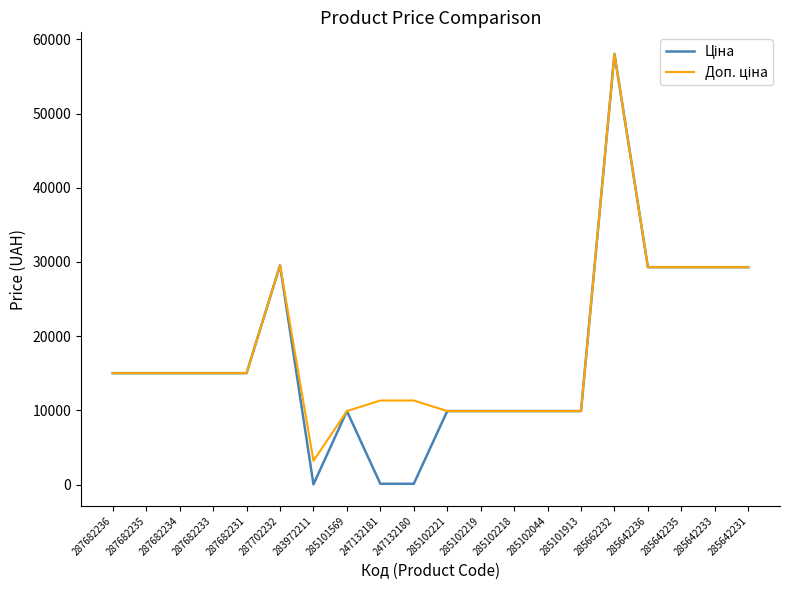

What is the total value across all series at 285101913?

19817.0